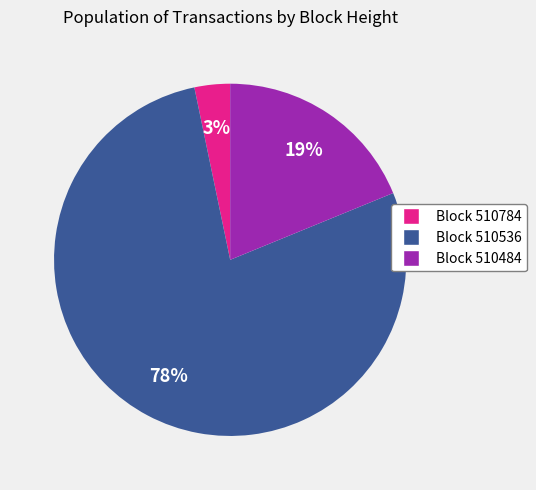

Is there a majority slice in this chart?

Yes